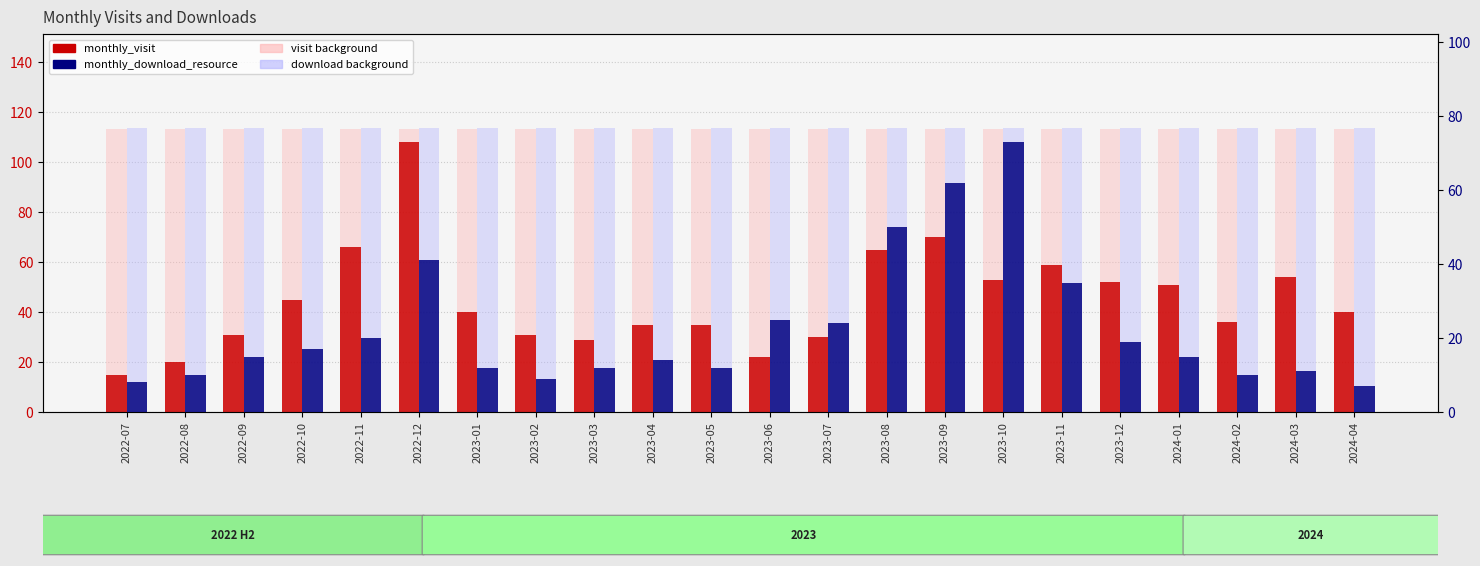

What is the difference between the maximum and minimum values in the monthly_visit series?

93